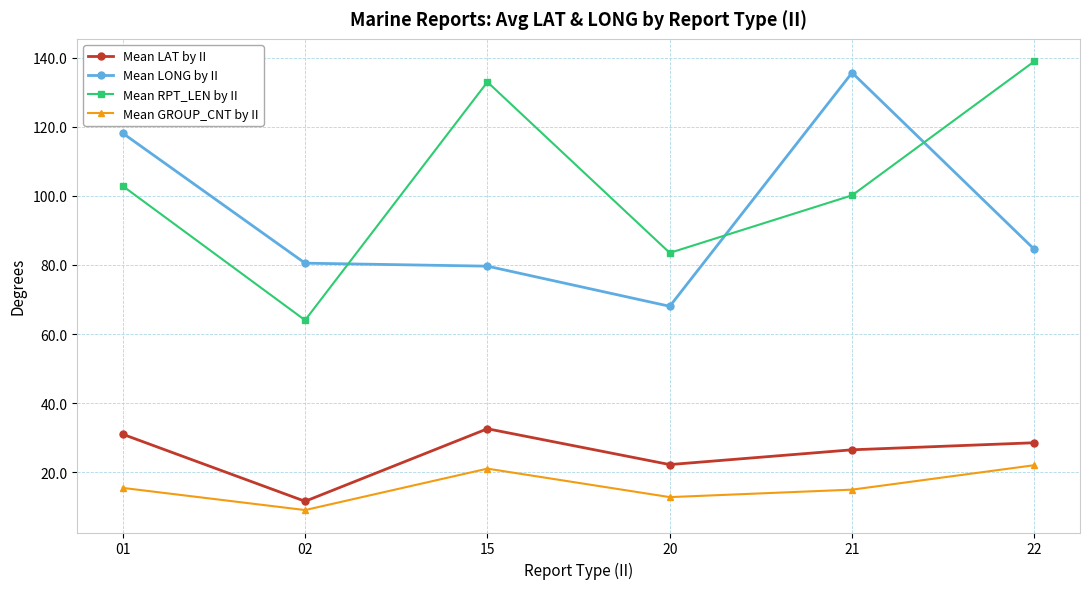

What are all the series names shown in the legend?

Mean LAT by II, Mean LONG by II, Mean RPT_LEN by II, Mean GROUP_CNT by II